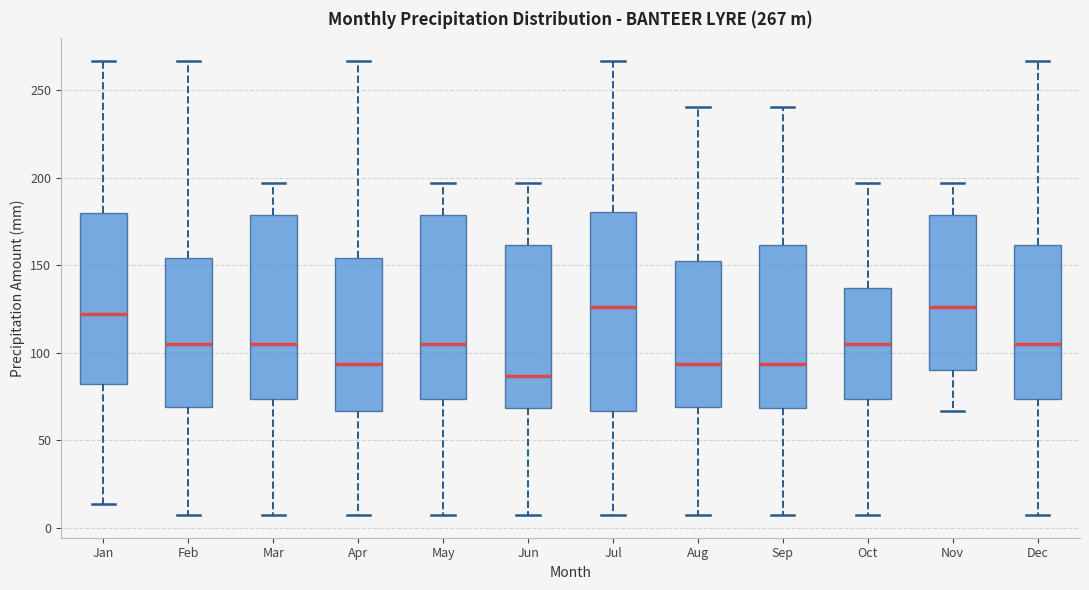

Which box is the tallest, from its lower edge to its upper edge?

Jul